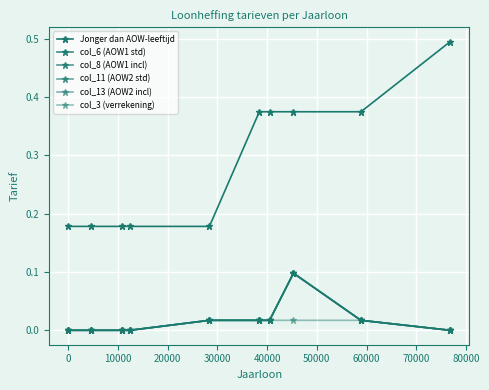

Is this an area chart (filled region under the line)?

No